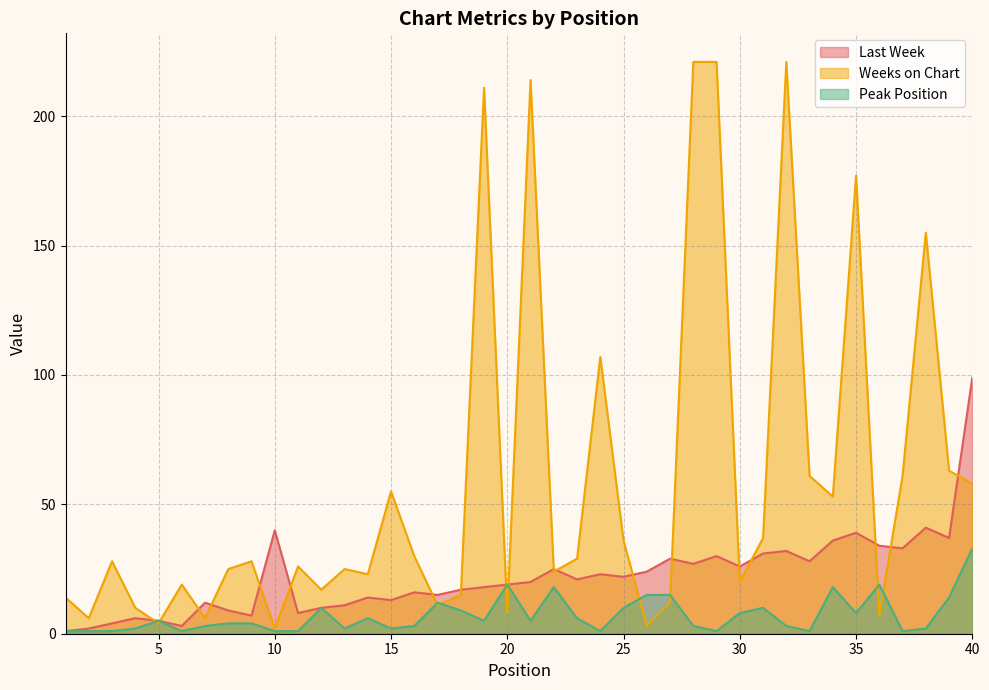

True or false: Peak Position and Weeks on Chart intersect in this chart.

True